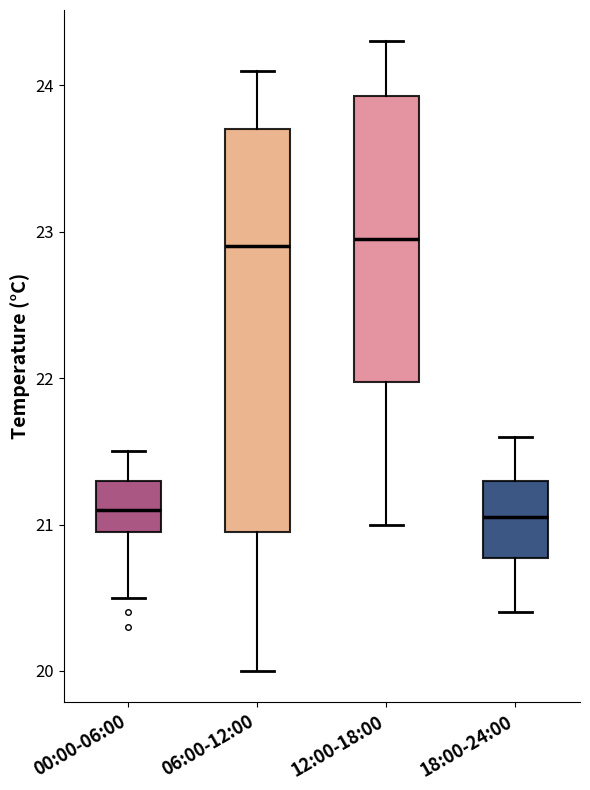

Reading left to right, read every box against the y-axis: the position of its median line, the range the box covers, and the ends of its whiskers. The values are not printed on the chart, so give them approximately, as read against the axis.

00:00-06:00: median 21.1, box 21.0 to 21.3, whiskers 20.5 to 21.5
06:00-12:00: median 22.9, box 21.0 to 23.7, whiskers 20.0 to 24.1
12:00-18:00: median 23.0, box 22.0 to 23.9, whiskers 21.0 to 24.3
18:00-24:00: median 21.1, box 20.8 to 21.3, whiskers 20.4 to 21.6